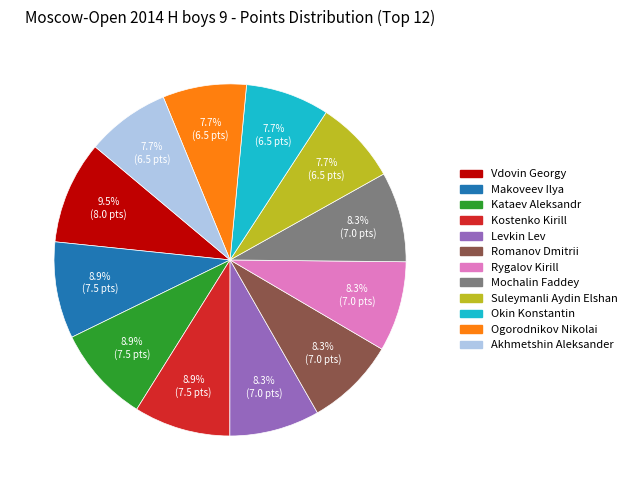

Is there any slice that represents more than half of the pie?

No